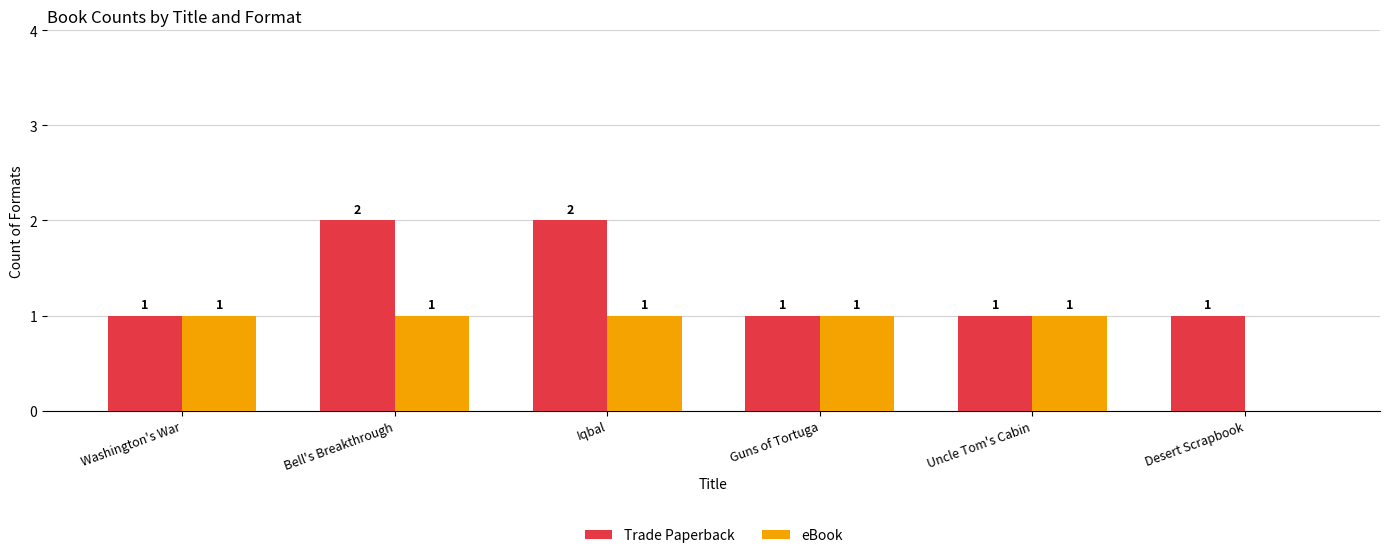

What is the sum of the Trade Paperback values at Desert Scrapbook and Iqbal?

3